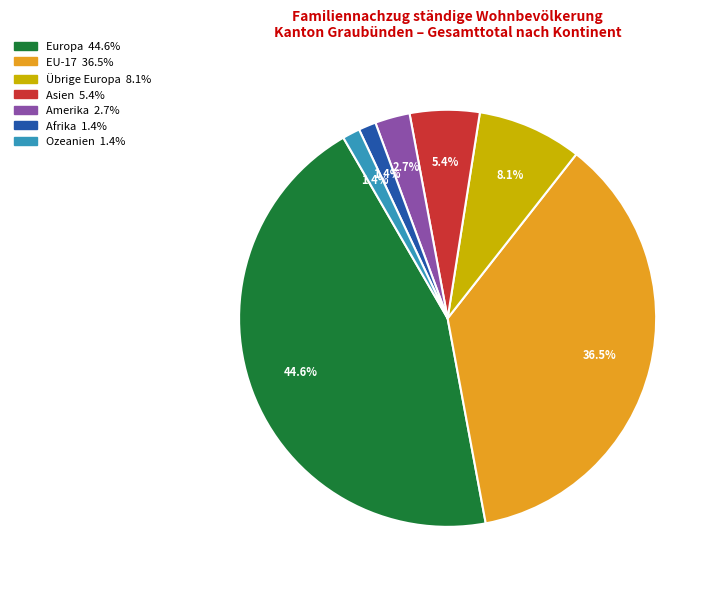

To the nearest percent, what portion does Übrige Europa represent?

8%